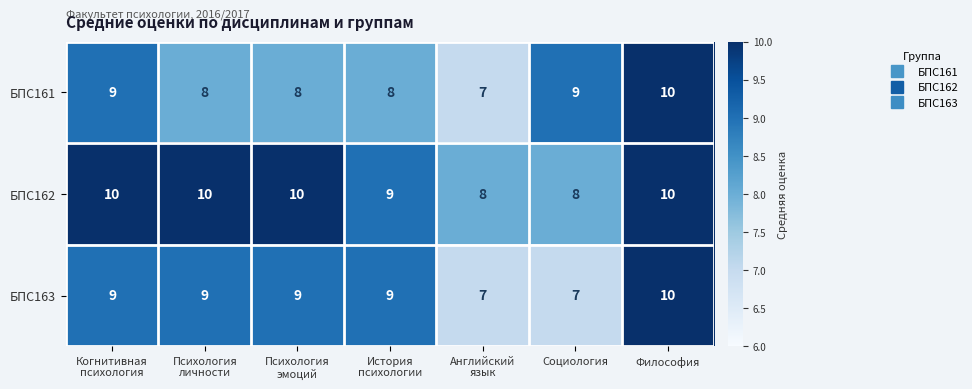

At which category is the sum across all series the highest?

Философия